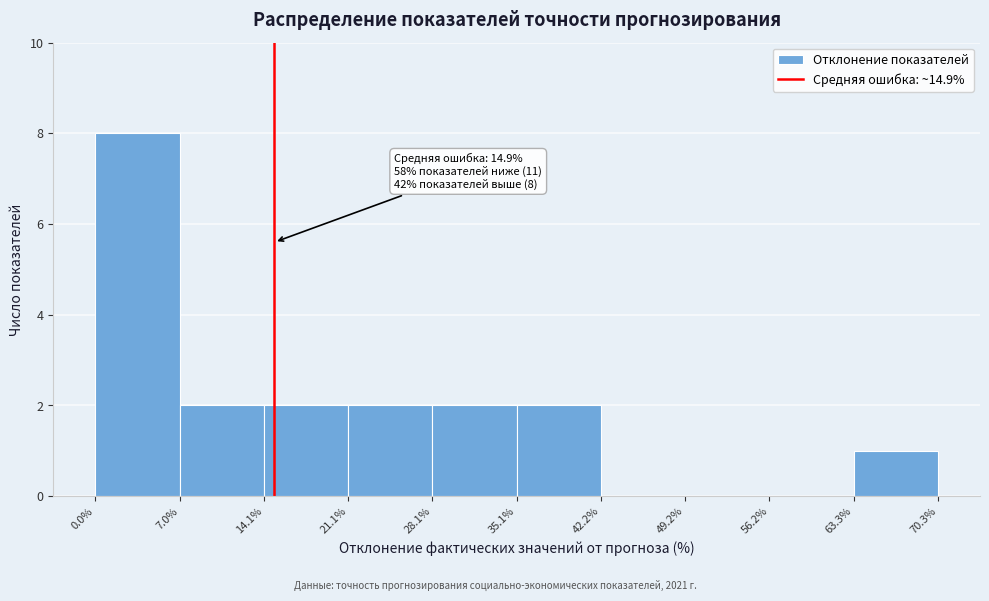

Over which range of the x-axis is the bar tallest?

0.0% to 7.0%